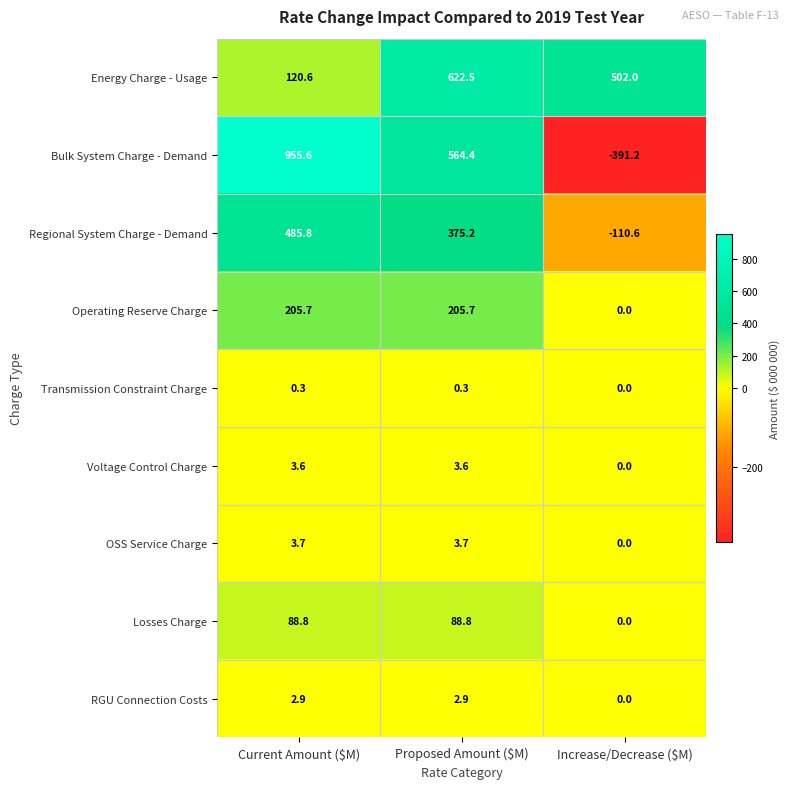

What is the minimum value shown in the chart?

-391.2